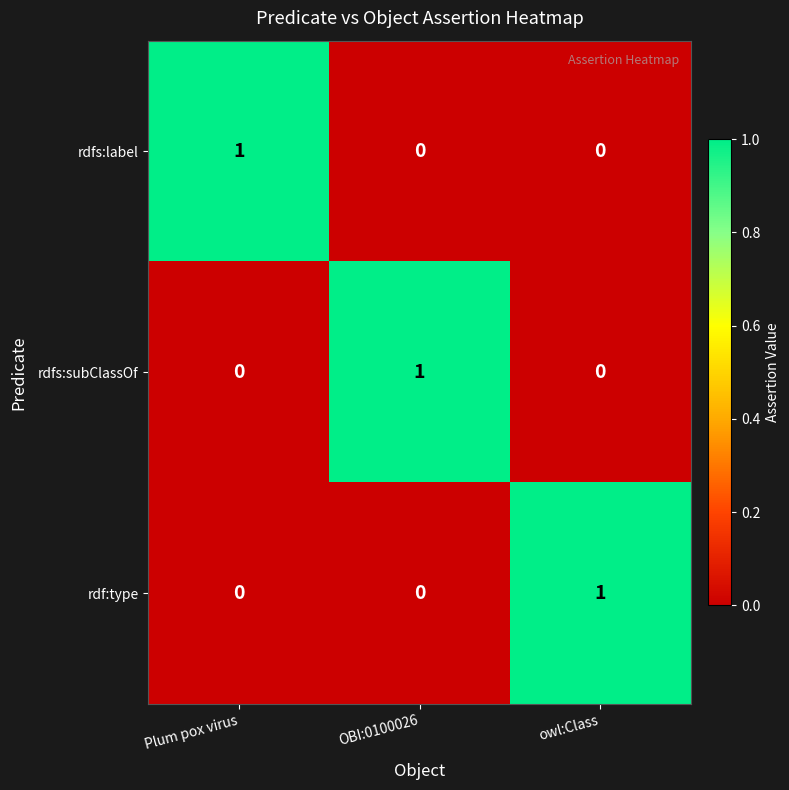

How many rdf:type values are between 0 and 1?

3